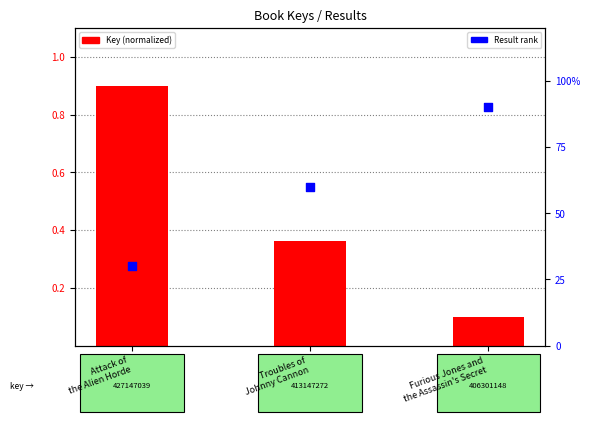

At how many categories does at least one series exceed 0?

3